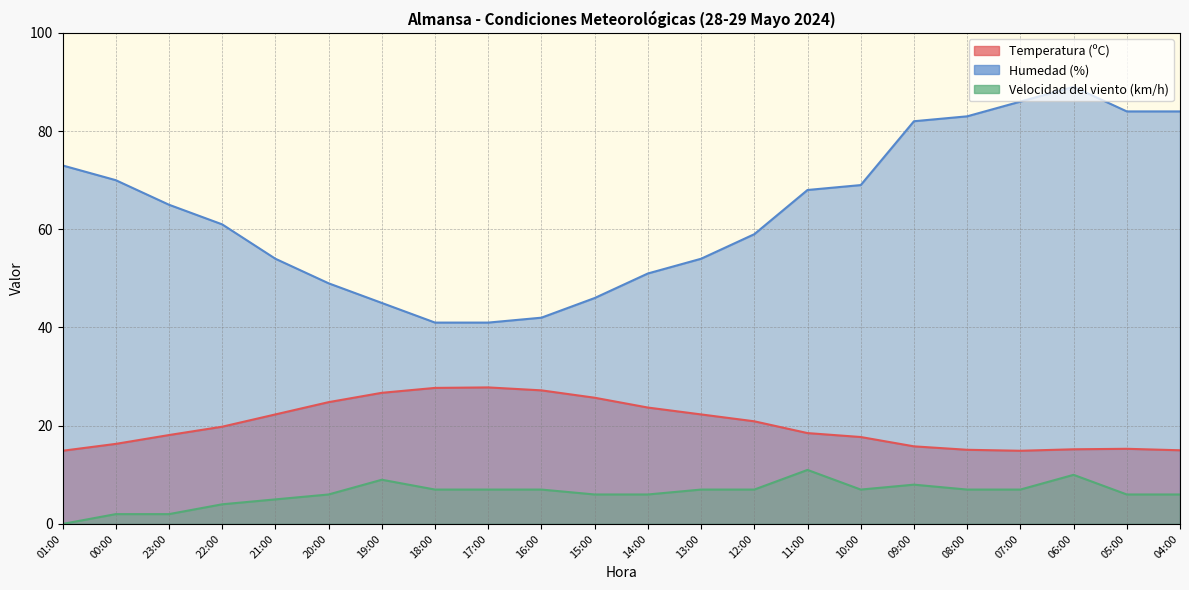

The Velocidad del viento (km/h) series shows 3.3 at 14:00. True or false?

False